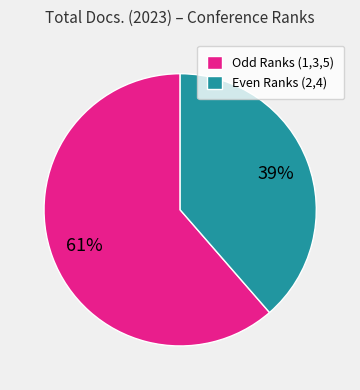

Does any single category account for the majority?

Yes